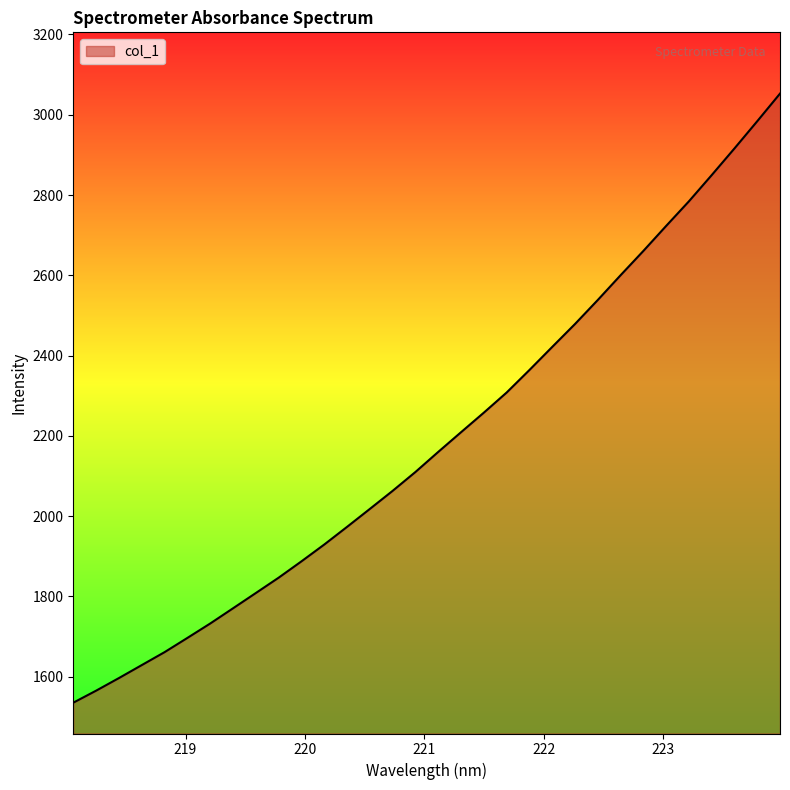

What is the smallest value displayed?

1535.5